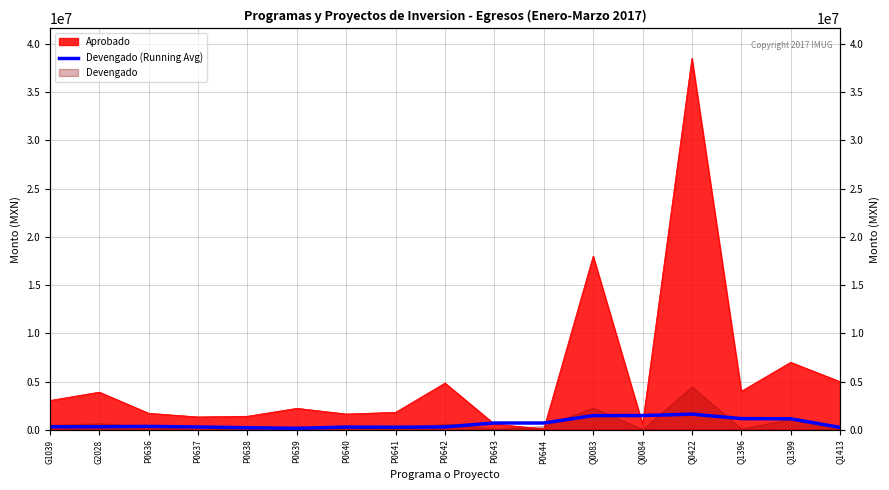

The chart shows a value of 408836.1 at Q1413. True or false?

False